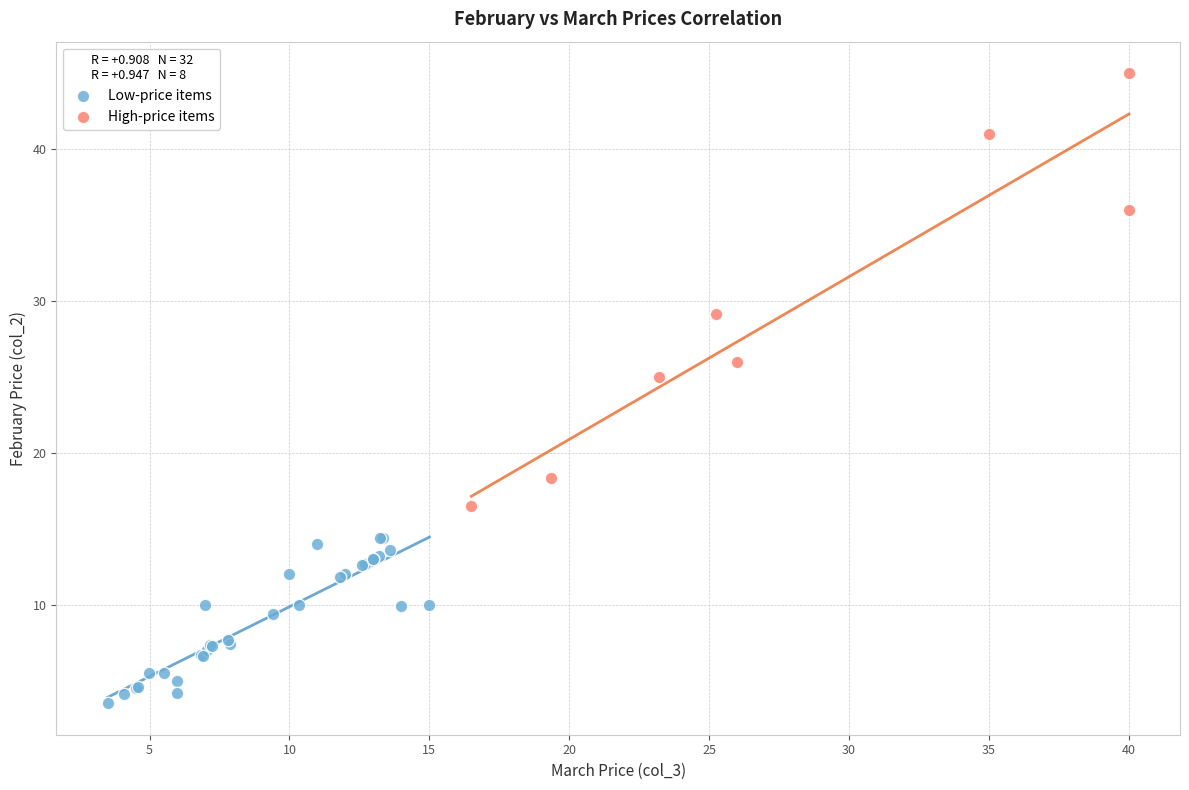

Which series reaches the maximum Y coordinate?

High-price items